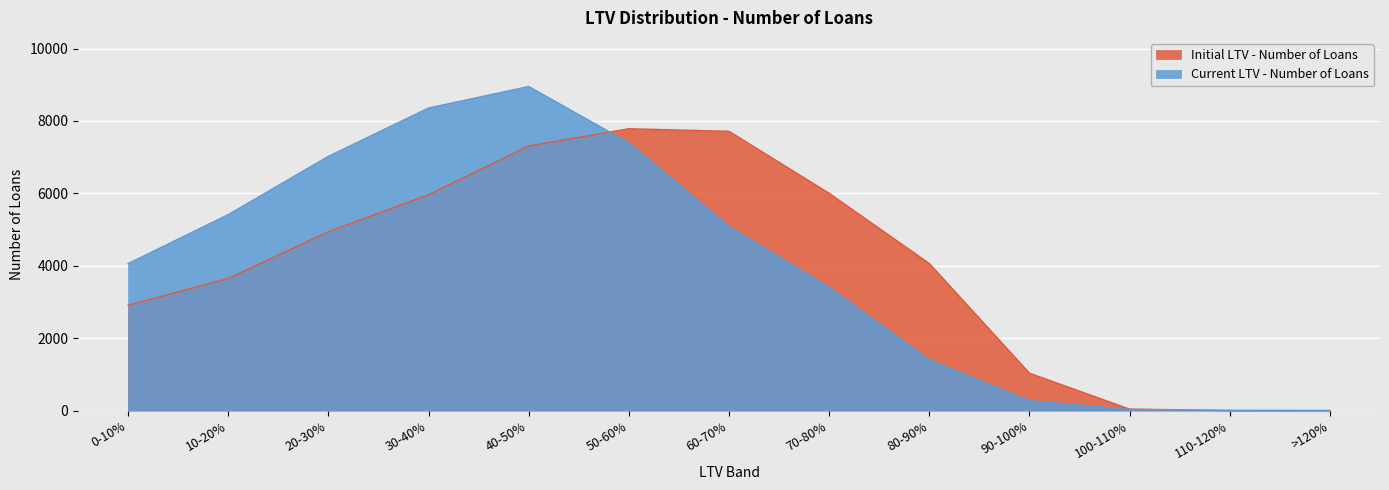

Reading left to right, what are all the values shown in this chart?

Initial LTV - Number of Loans: 2908	3650	4941	5964	7309	7786	7715	6002	4062	1031	39	2	0
Current LTV - Number of Loans: 4060	5413	7024	8358	8953	7397	5087	3408	1403	276	30	0	0